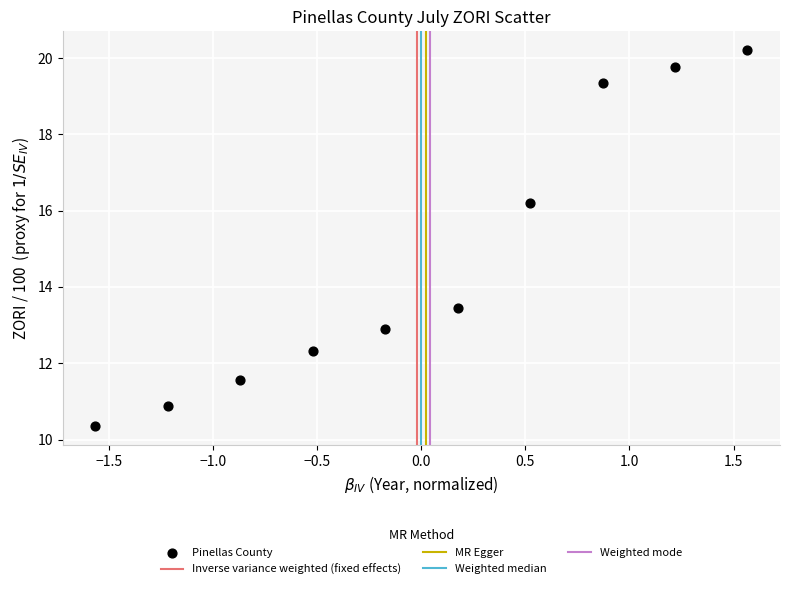

What is the average Y value?

14.7